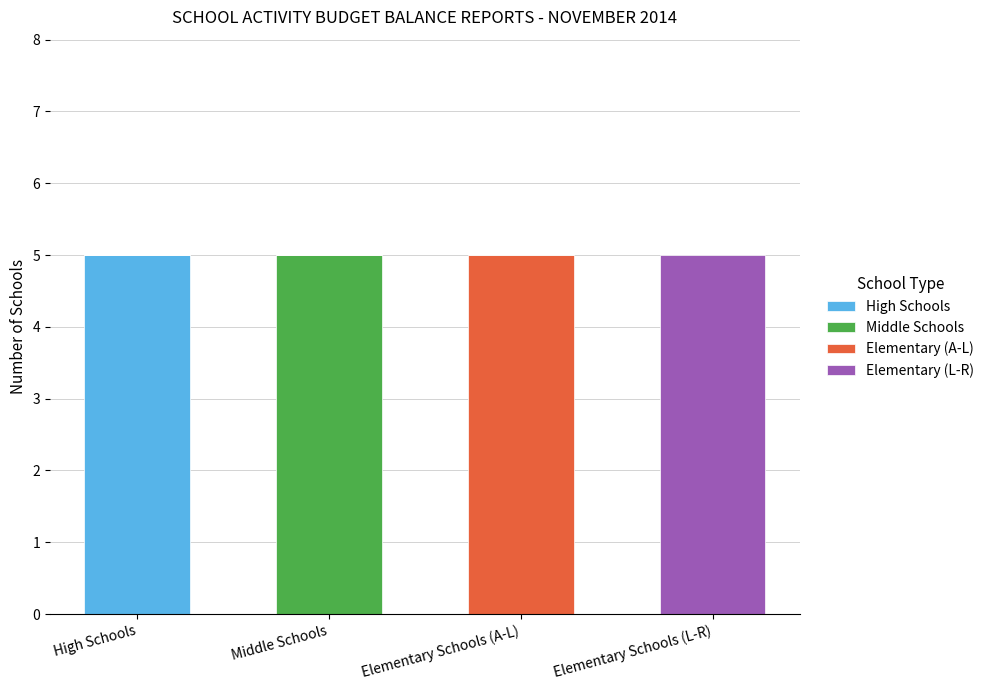

Are the bars grouped side by side (vs. stacked)?

No